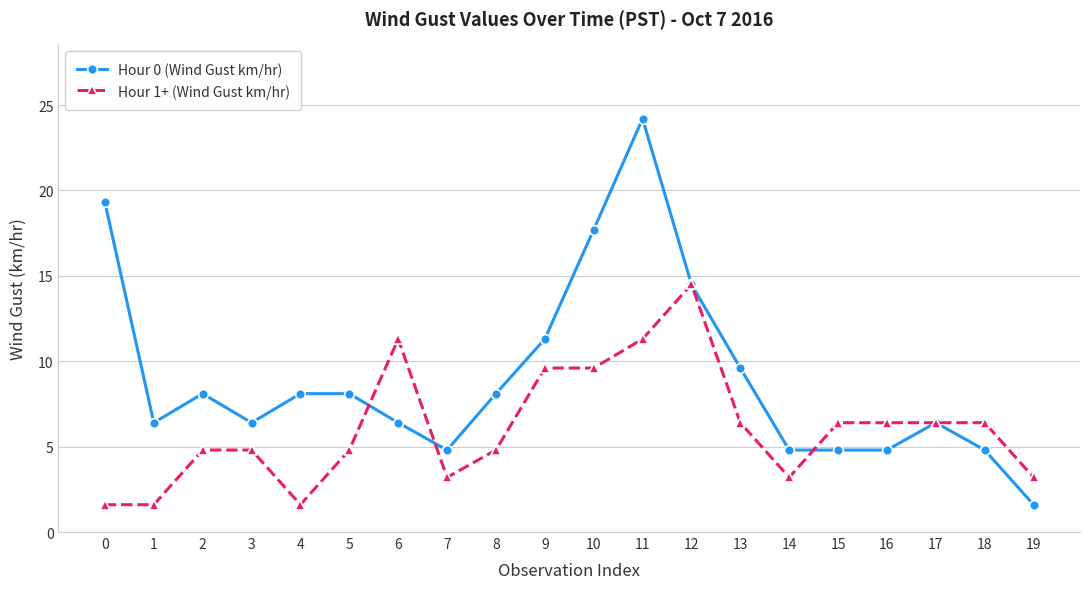

Which series has the largest total across all categories?

Hour 0 (Wind Gust km/hr)